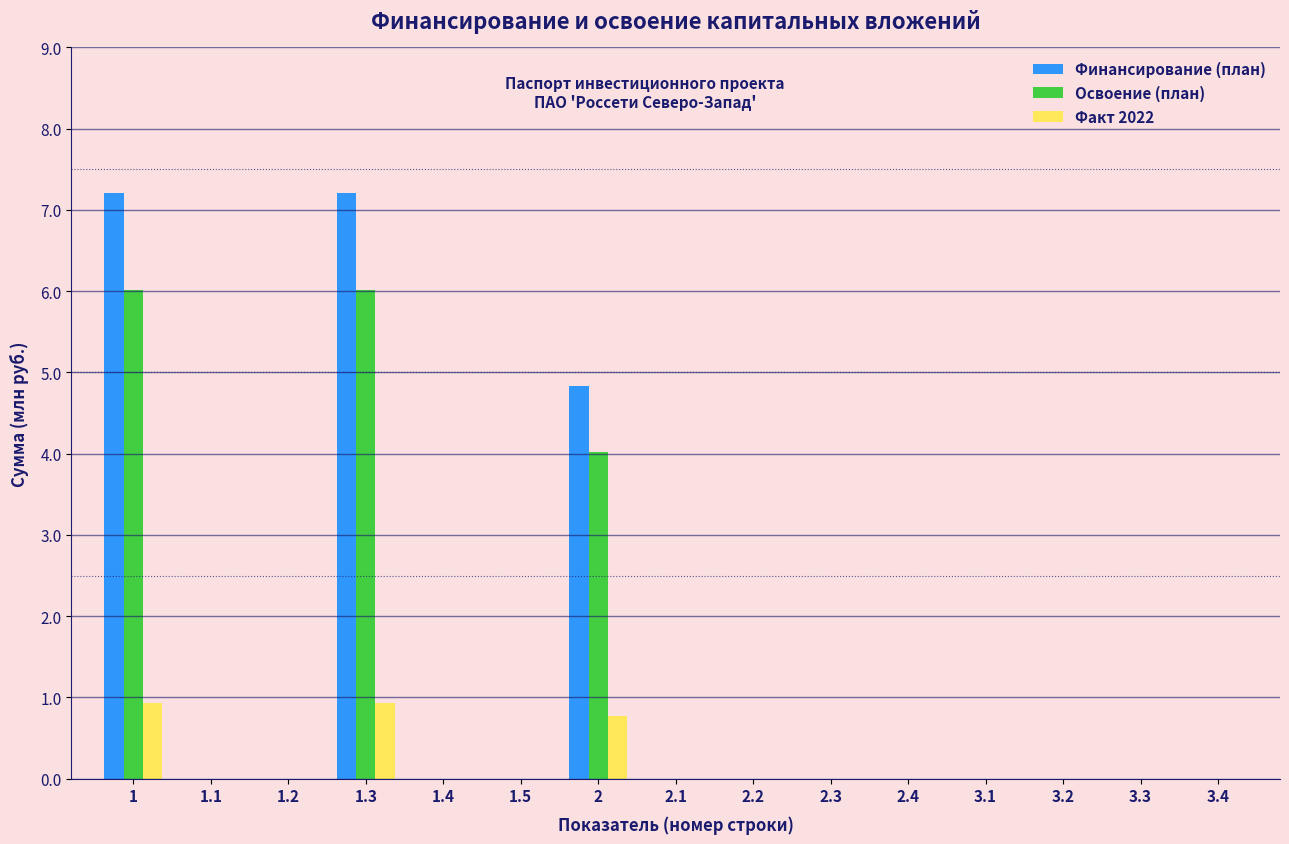

What is the sum of the Факт 2022 values at 2 and 2.4?

0.8